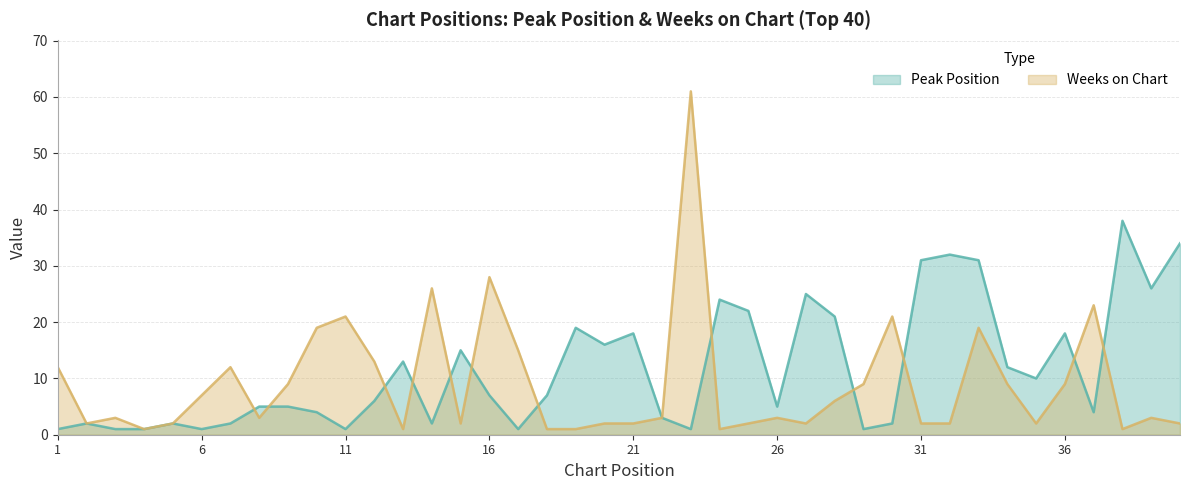

At which category does Weeks on Chart reach its first local valley?

2